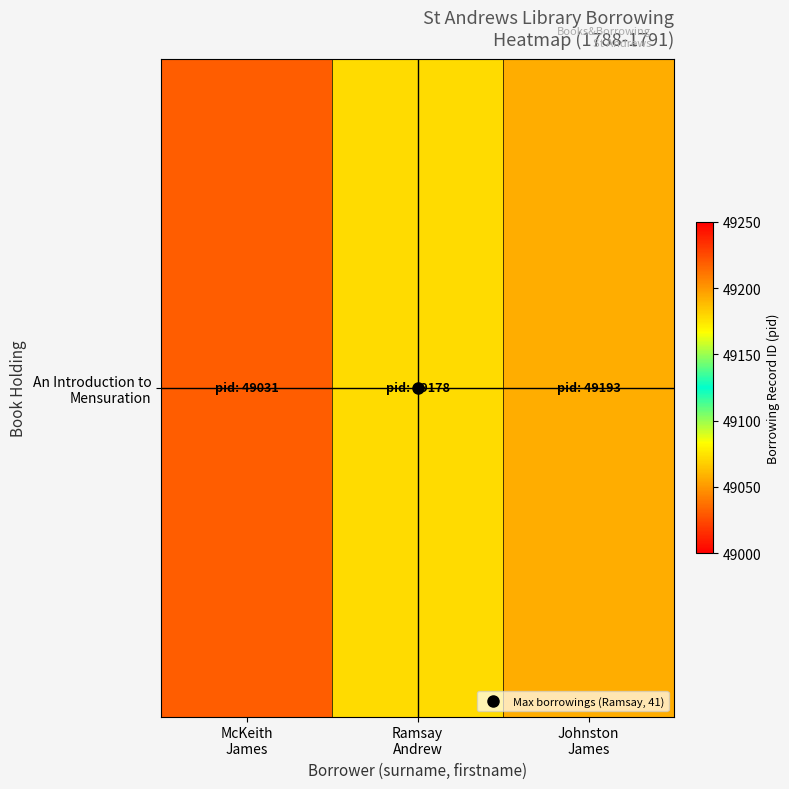

Where does the data first go above 49178?

Johnston
James